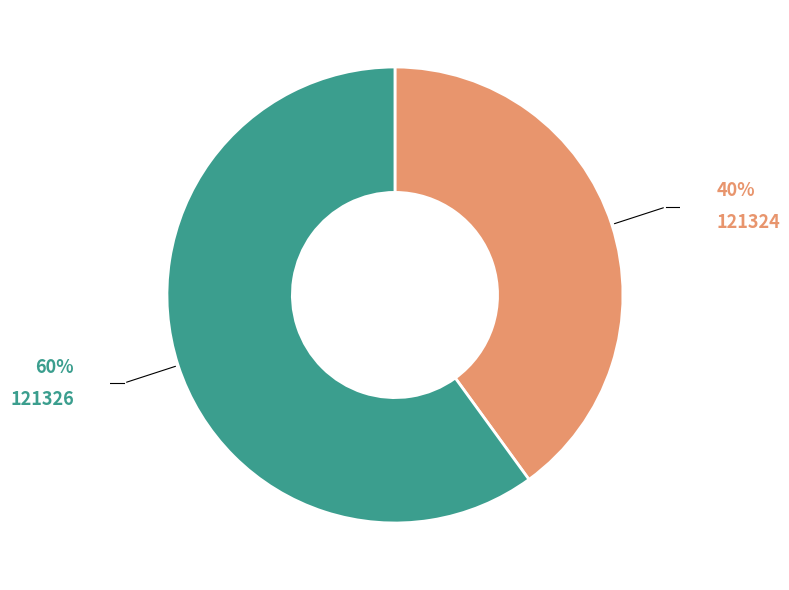

What is the ratio of the value at 121326 to the value at 121324?

1.5